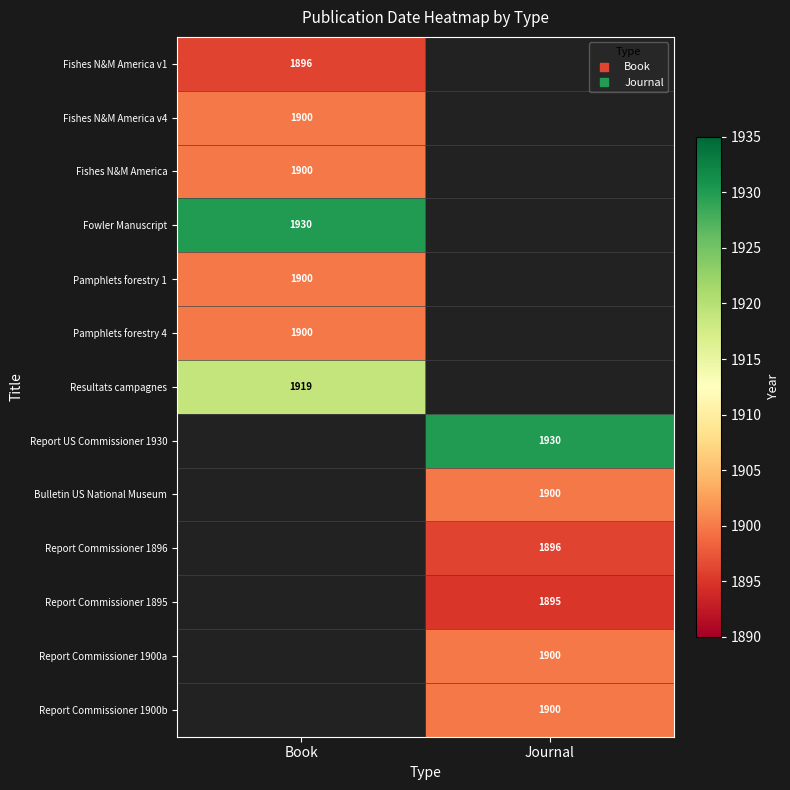

Is the value of Fowler Manuscript at Book greater than the value of Report Commissioner 1895 at Journal?

Yes